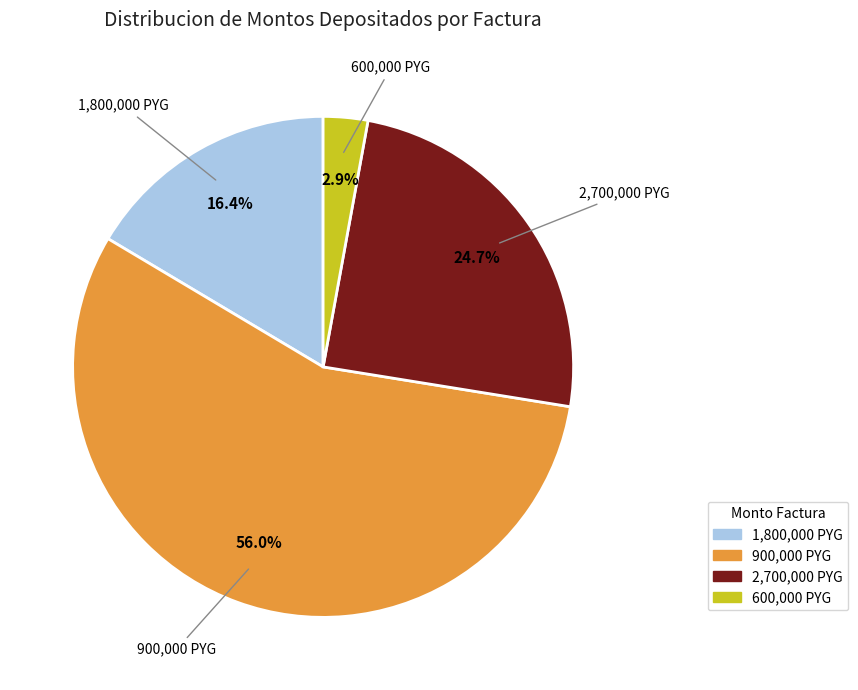

Is there any slice that represents more than half of the pie?

Yes